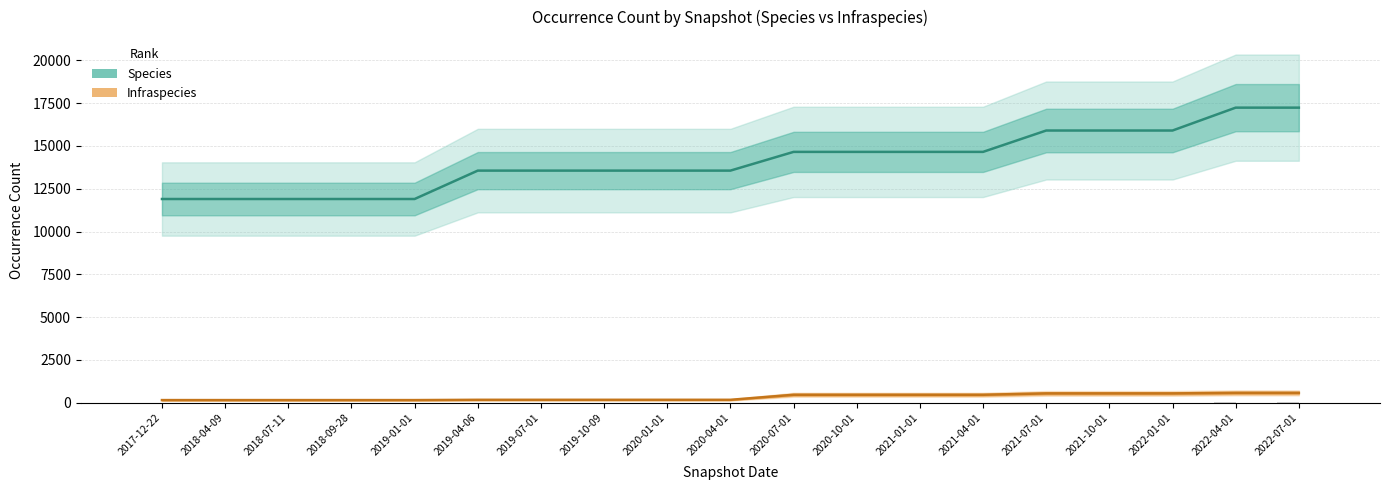

Where is Infraspecies (bar) nearest to the value 3?

2019-04-06